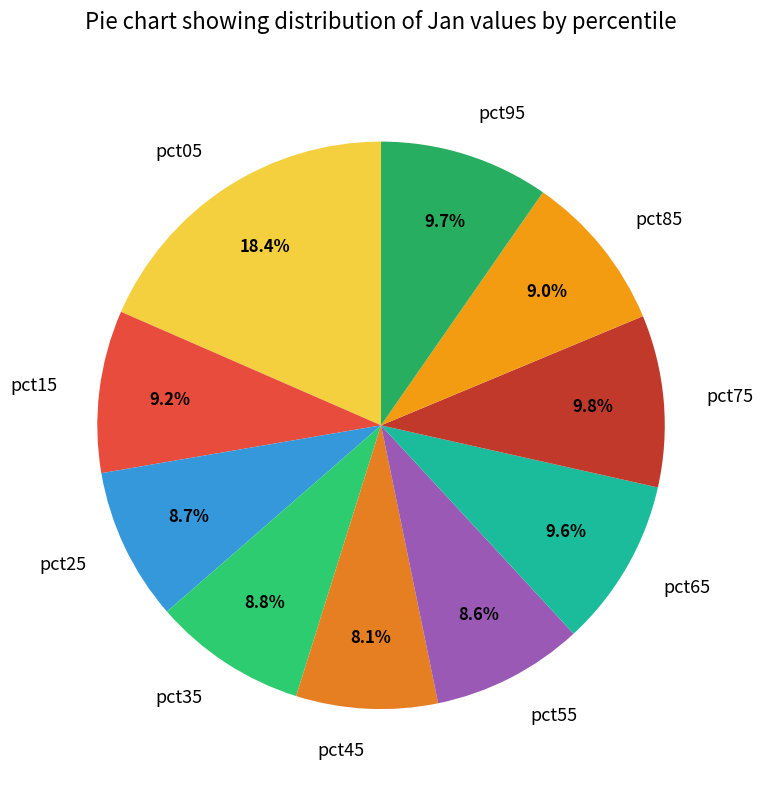

True or false: pct45 accounts for 8% of the total.

True